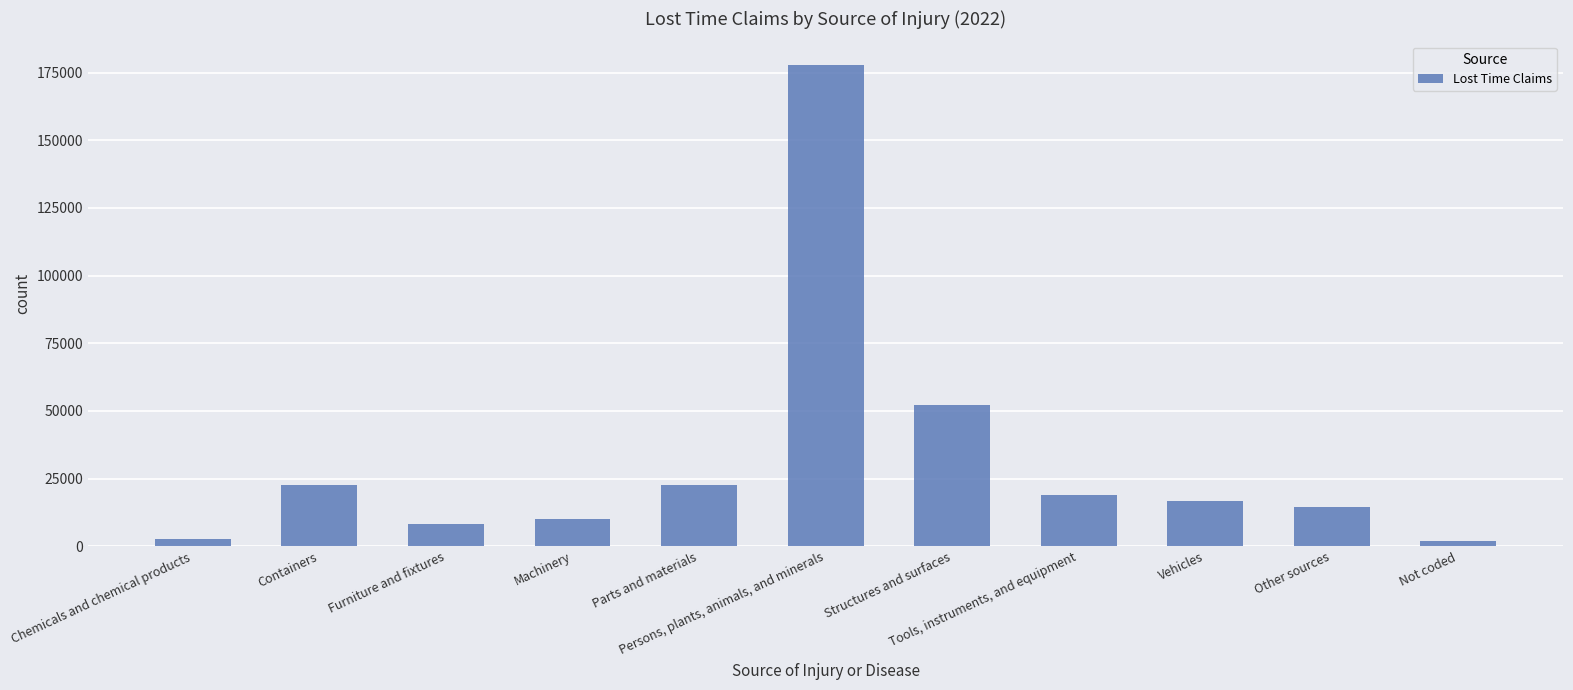

What is the value of the 7th bar from the left?

52353